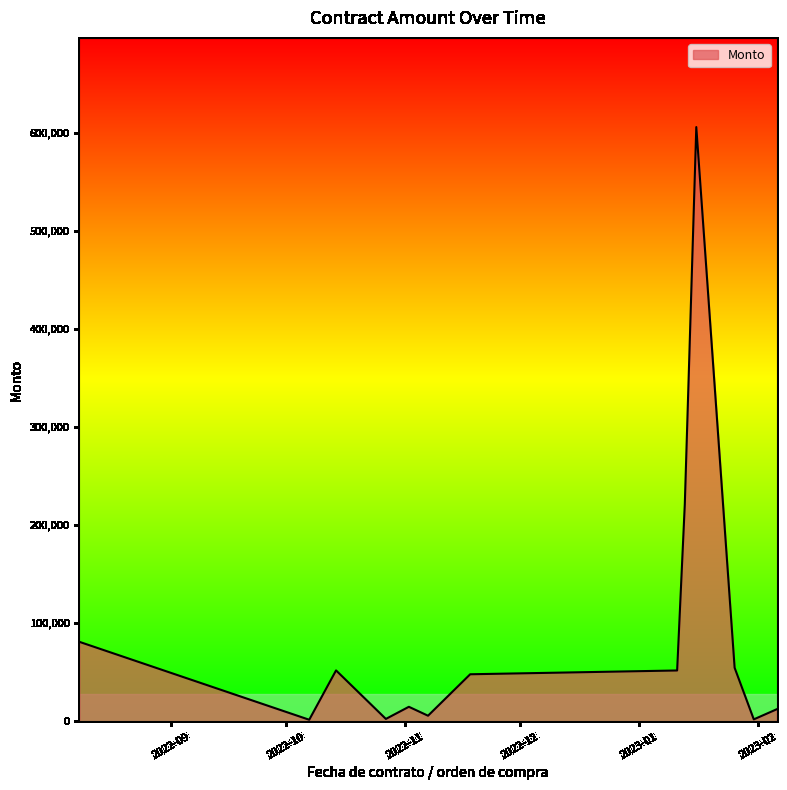

What is the greatest value displayed?

606177.8